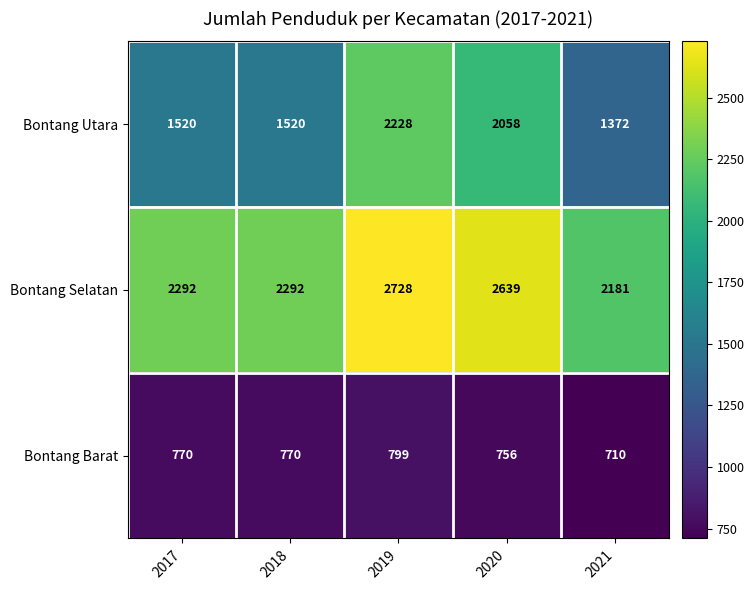

At which category is the sum across all series the highest?

2019